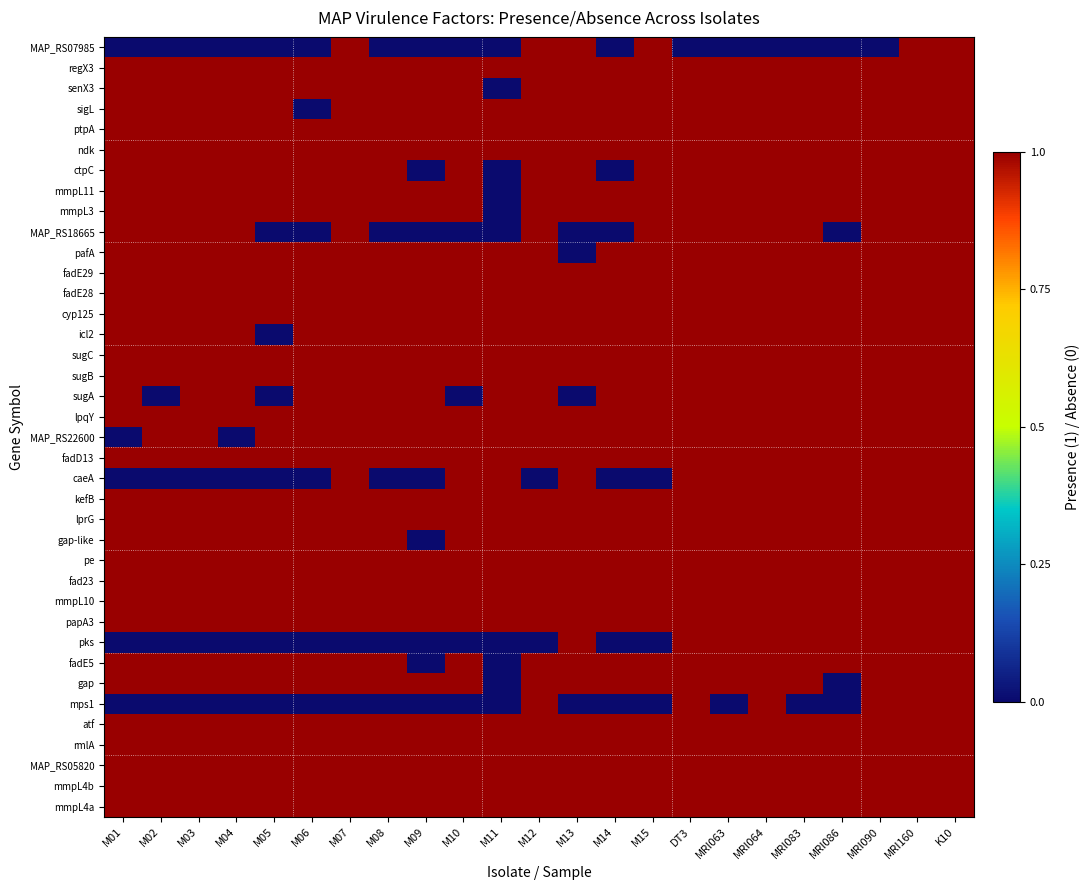

Reading left to right, list all the values displayed in this chart.

MAP_RS07985: M01=0	M02=0	M03=0	M04=0	M05=0	M06=0	M07=1	M08=0	M09=0	M10=0	M11=0	M12=1	M13=1	M14=0	M15=1	DT3=0	MRI063=0	MRI064=0	MRI083=0	MRI086=0	MRI090=0	MRI160=1	K10=1
regX3: M01=1	M02=1	M03=1	M04=1	M05=1	M06=1	M07=1	M08=1	M09=1	M10=1	M11=1	M12=1	M13=1	M14=1	M15=1	DT3=1	MRI063=1	MRI064=1	MRI083=1	MRI086=1	MRI090=1	MRI160=1	K10=1
senX3: M01=1	M02=1	M03=1	M04=1	M05=1	M06=1	M07=1	M08=1	M09=1	M10=1	M11=0	M12=1	M13=1	M14=1	M15=1	DT3=1	MRI063=1	MRI064=1	MRI083=1	MRI086=1	MRI090=1	MRI160=1	K10=1
sigL: M01=1	M02=1	M03=1	M04=1	M05=1	M06=0	M07=1	M08=1	M09=1	M10=1	M11=1	M12=1	M13=1	M14=1	M15=1	DT3=1	MRI063=1	MRI064=1	MRI083=1	MRI086=1	MRI090=1	MRI160=1	K10=1
ptpA: M01=1	M02=1	M03=1	M04=1	M05=1	M06=1	M07=1	M08=1	M09=1	M10=1	M11=1	M12=1	M13=1	M14=1	M15=1	DT3=1	MRI063=1	MRI064=1	MRI083=1	MRI086=1	MRI090=1	MRI160=1	K10=1
ndk: M01=1	M02=1	M03=1	M04=1	M05=1	M06=1	M07=1	M08=1	M09=1	M10=1	M11=1	M12=1	M13=1	M14=1	M15=1	DT3=1	MRI063=1	MRI064=1	MRI083=1	MRI086=1	MRI090=1	MRI160=1	K10=1
ctpC: M01=1	M02=1	M03=1	M04=1	M05=1	M06=1	M07=1	M08=1	M09=0	M10=1	M11=0	M12=1	M13=1	M14=0	M15=1	DT3=1	MRI063=1	MRI064=1	MRI083=1	MRI086=1	MRI090=1	MRI160=1	K10=1
mmpL11: M01=1	M02=1	M03=1	M04=1	M05=1	M06=1	M07=1	M08=1	M09=1	M10=1	M11=0	M12=1	M13=1	M14=1	M15=1	DT3=1	MRI063=1	MRI064=1	MRI083=1	MRI086=1	MRI090=1	MRI160=1	K10=1
mmpL3: M01=1	M02=1	M03=1	M04=1	M05=1	M06=1	M07=1	M08=1	M09=1	M10=1	M11=0	M12=1	M13=1	M14=1	M15=1	DT3=1	MRI063=1	MRI064=1	MRI083=1	MRI086=1	MRI090=1	MRI160=1	K10=1
MAP_RS18665: M01=1	M02=1	M03=1	M04=1	M05=0	M06=0	M07=1	M08=0	M09=0	M10=0	M11=0	M12=1	M13=0	M14=0	M15=1	DT3=1	MRI063=1	MRI064=1	MRI083=1	MRI086=0	MRI090=1	MRI160=1	K10=1
pafA: M01=1	M02=1	M03=1	M04=1	M05=1	M06=1	M07=1	M08=1	M09=1	M10=1	M11=1	M12=1	M13=0	M14=1	M15=1	DT3=1	MRI063=1	MRI064=1	MRI083=1	MRI086=1	MRI090=1	MRI160=1	K10=1
fadE29: M01=1	M02=1	M03=1	M04=1	M05=1	M06=1	M07=1	M08=1	M09=1	M10=1	M11=1	M12=1	M13=1	M14=1	M15=1	DT3=1	MRI063=1	MRI064=1	MRI083=1	MRI086=1	MRI090=1	MRI160=1	K10=1
fadE28: M01=1	M02=1	M03=1	M04=1	M05=1	M06=1	M07=1	M08=1	M09=1	M10=1	M11=1	M12=1	M13=1	M14=1	M15=1	DT3=1	MRI063=1	MRI064=1	MRI083=1	MRI086=1	MRI090=1	MRI160=1	K10=1
cyp125: M01=1	M02=1	M03=1	M04=1	M05=1	M06=1	M07=1	M08=1	M09=1	M10=1	M11=1	M12=1	M13=1	M14=1	M15=1	DT3=1	MRI063=1	MRI064=1	MRI083=1	MRI086=1	MRI090=1	MRI160=1	K10=1
icl2: M01=1	M02=1	M03=1	M04=1	M05=0	M06=1	M07=1	M08=1	M09=1	M10=1	M11=1	M12=1	M13=1	M14=1	M15=1	DT3=1	MRI063=1	MRI064=1	MRI083=1	MRI086=1	MRI090=1	MRI160=1	K10=1
sugC: M01=1	M02=1	M03=1	M04=1	M05=1	M06=1	M07=1	M08=1	M09=1	M10=1	M11=1	M12=1	M13=1	M14=1	M15=1	DT3=1	MRI063=1	MRI064=1	MRI083=1	MRI086=1	MRI090=1	MRI160=1	K10=1
sugB: M01=1	M02=1	M03=1	M04=1	M05=1	M06=1	M07=1	M08=1	M09=1	M10=1	M11=1	M12=1	M13=1	M14=1	M15=1	DT3=1	MRI063=1	MRI064=1	MRI083=1	MRI086=1	MRI090=1	MRI160=1	K10=1
sugA: M01=1	M02=0	M03=1	M04=1	M05=0	M06=1	M07=1	M08=1	M09=1	M10=0	M11=1	M12=1	M13=0	M14=1	M15=1	DT3=1	MRI063=1	MRI064=1	MRI083=1	MRI086=1	MRI090=1	MRI160=1	K10=1
lpqY: M01=1	M02=1	M03=1	M04=1	M05=1	M06=1	M07=1	M08=1	M09=1	M10=1	M11=1	M12=1	M13=1	M14=1	M15=1	DT3=1	MRI063=1	MRI064=1	MRI083=1	MRI086=1	MRI090=1	MRI160=1	K10=1
MAP_RS22600: M01=0	M02=1	M03=1	M04=0	M05=1	M06=1	M07=1	M08=1	M09=1	M10=1	M11=1	M12=1	M13=1	M14=1	M15=1	DT3=1	MRI063=1	MRI064=1	MRI083=1	MRI086=1	MRI090=1	MRI160=1	K10=1
fadD13: M01=1	M02=1	M03=1	M04=1	M05=1	M06=1	M07=1	M08=1	M09=1	M10=1	M11=1	M12=1	M13=1	M14=1	M15=1	DT3=1	MRI063=1	MRI064=1	MRI083=1	MRI086=1	MRI090=1	MRI160=1	K10=1
caeA: M01=0	M02=0	M03=0	M04=0	M05=0	M06=0	M07=1	M08=0	M09=0	M10=1	M11=1	M12=0	M13=1	M14=0	M15=0	DT3=1	MRI063=1	MRI064=1	MRI083=1	MRI086=1	MRI090=1	MRI160=1	K10=1
kefB: M01=1	M02=1	M03=1	M04=1	M05=1	M06=1	M07=1	M08=1	M09=1	M10=1	M11=1	M12=1	M13=1	M14=1	M15=1	DT3=1	MRI063=1	MRI064=1	MRI083=1	MRI086=1	MRI090=1	MRI160=1	K10=1
lprG: M01=1	M02=1	M03=1	M04=1	M05=1	M06=1	M07=1	M08=1	M09=1	M10=1	M11=1	M12=1	M13=1	M14=1	M15=1	DT3=1	MRI063=1	MRI064=1	MRI083=1	MRI086=1	MRI090=1	MRI160=1	K10=1
gap-like: M01=1	M02=1	M03=1	M04=1	M05=1	M06=1	M07=1	M08=1	M09=0	M10=1	M11=1	M12=1	M13=1	M14=1	M15=1	DT3=1	MRI063=1	MRI064=1	MRI083=1	MRI086=1	MRI090=1	MRI160=1	K10=1
pe: M01=1	M02=1	M03=1	M04=1	M05=1	M06=1	M07=1	M08=1	M09=1	M10=1	M11=1	M12=1	M13=1	M14=1	M15=1	DT3=1	MRI063=1	MRI064=1	MRI083=1	MRI086=1	MRI090=1	MRI160=1	K10=1
fad23: M01=1	M02=1	M03=1	M04=1	M05=1	M06=1	M07=1	M08=1	M09=1	M10=1	M11=1	M12=1	M13=1	M14=1	M15=1	DT3=1	MRI063=1	MRI064=1	MRI083=1	MRI086=1	MRI090=1	MRI160=1	K10=1
mmpL10: M01=1	M02=1	M03=1	M04=1	M05=1	M06=1	M07=1	M08=1	M09=1	M10=1	M11=1	M12=1	M13=1	M14=1	M15=1	DT3=1	MRI063=1	MRI064=1	MRI083=1	MRI086=1	MRI090=1	MRI160=1	K10=1
papA3: M01=1	M02=1	M03=1	M04=1	M05=1	M06=1	M07=1	M08=1	M09=1	M10=1	M11=1	M12=1	M13=1	M14=1	M15=1	DT3=1	MRI063=1	MRI064=1	MRI083=1	MRI086=1	MRI090=1	MRI160=1	K10=1
pks: M01=0	M02=0	M03=0	M04=0	M05=0	M06=0	M07=0	M08=0	M09=0	M10=0	M11=0	M12=0	M13=1	M14=0	M15=0	DT3=1	MRI063=1	MRI064=1	MRI083=1	MRI086=1	MRI090=1	MRI160=1	K10=1
fadE5: M01=1	M02=1	M03=1	M04=1	M05=1	M06=1	M07=1	M08=1	M09=0	M10=1	M11=0	M12=1	M13=1	M14=1	M15=1	DT3=1	MRI063=1	MRI064=1	MRI083=1	MRI086=1	MRI090=1	MRI160=1	K10=1
gap: M01=1	M02=1	M03=1	M04=1	M05=1	M06=1	M07=1	M08=1	M09=1	M10=1	M11=0	M12=1	M13=1	M14=1	M15=1	DT3=1	MRI063=1	MRI064=1	MRI083=1	MRI086=0	MRI090=1	MRI160=1	K10=1
mps1: M01=0	M02=0	M03=0	M04=0	M05=0	M06=0	M07=0	M08=0	M09=0	M10=0	M11=0	M12=1	M13=0	M14=0	M15=0	DT3=1	MRI063=0	MRI064=1	MRI083=0	MRI086=0	MRI090=1	MRI160=1	K10=1
atf: M01=1	M02=1	M03=1	M04=1	M05=1	M06=1	M07=1	M08=1	M09=1	M10=1	M11=1	M12=1	M13=1	M14=1	M15=1	DT3=1	MRI063=1	MRI064=1	MRI083=1	MRI086=1	MRI090=1	MRI160=1	K10=1
rmlA: M01=1	M02=1	M03=1	M04=1	M05=1	M06=1	M07=1	M08=1	M09=1	M10=1	M11=1	M12=1	M13=1	M14=1	M15=1	DT3=1	MRI063=1	MRI064=1	MRI083=1	MRI086=1	MRI090=1	MRI160=1	K10=1
MAP_RS05820: M01=1	M02=1	M03=1	M04=1	M05=1	M06=1	M07=1	M08=1	M09=1	M10=1	M11=1	M12=1	M13=1	M14=1	M15=1	DT3=1	MRI063=1	MRI064=1	MRI083=1	MRI086=1	MRI090=1	MRI160=1	K10=1
mmpL4b: M01=1	M02=1	M03=1	M04=1	M05=1	M06=1	M07=1	M08=1	M09=1	M10=1	M11=1	M12=1	M13=1	M14=1	M15=1	DT3=1	MRI063=1	MRI064=1	MRI083=1	MRI086=1	MRI090=1	MRI160=1	K10=1
mmpL4a: M01=1	M02=1	M03=1	M04=1	M05=1	M06=1	M07=1	M08=1	M09=1	M10=1	M11=1	M12=1	M13=1	M14=1	M15=1	DT3=1	MRI063=1	MRI064=1	MRI083=1	MRI086=1	MRI090=1	MRI160=1	K10=1